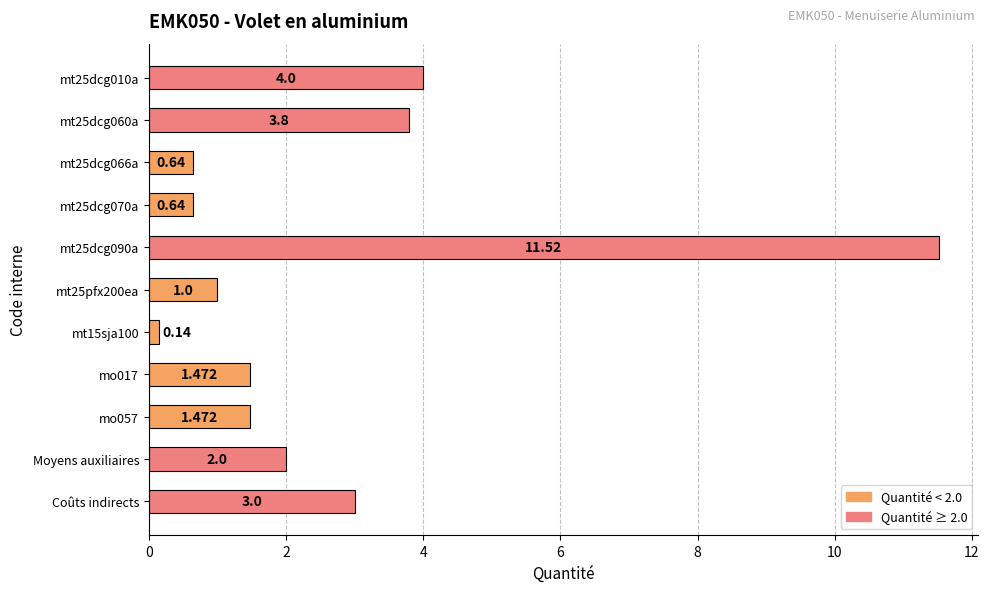

What is the label of the 11th bar from the top?

Coûts indirects